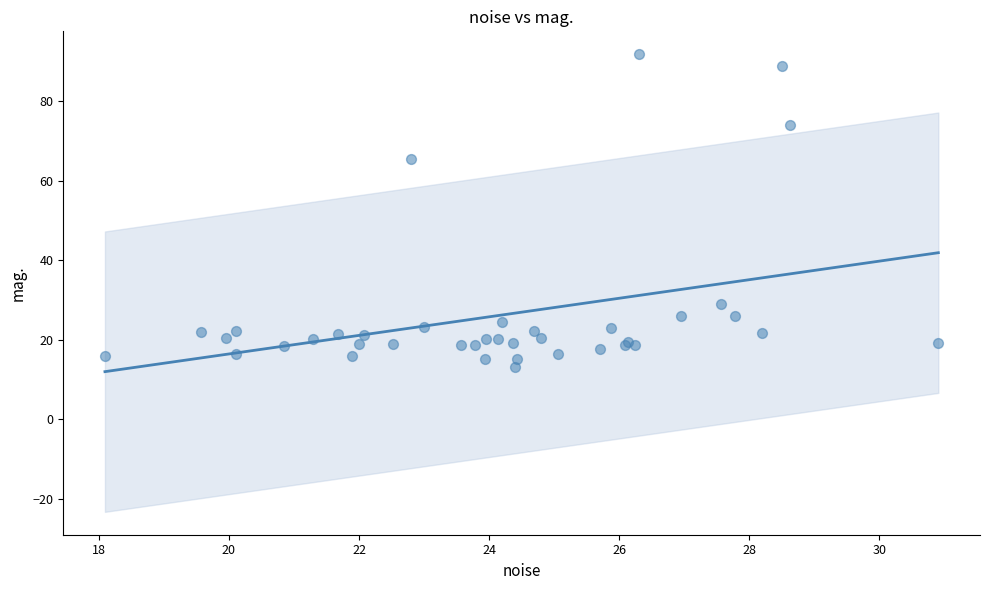

What Y value in the scatter plot is closest to 52?

65.6